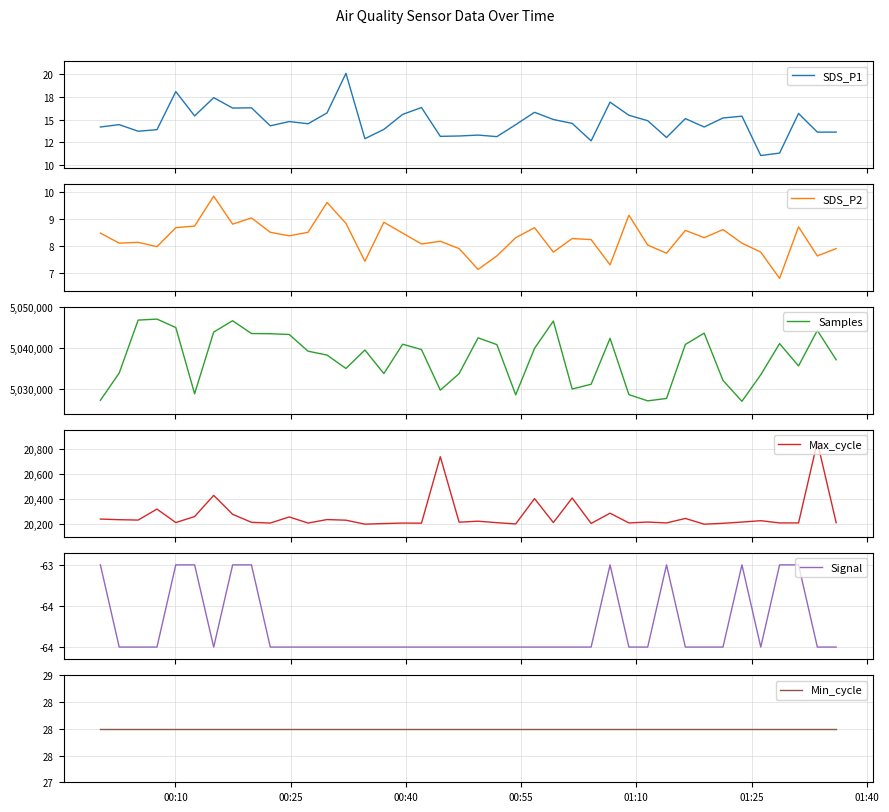

True or false: Signal and SDS_P2 intersect in this chart.

False